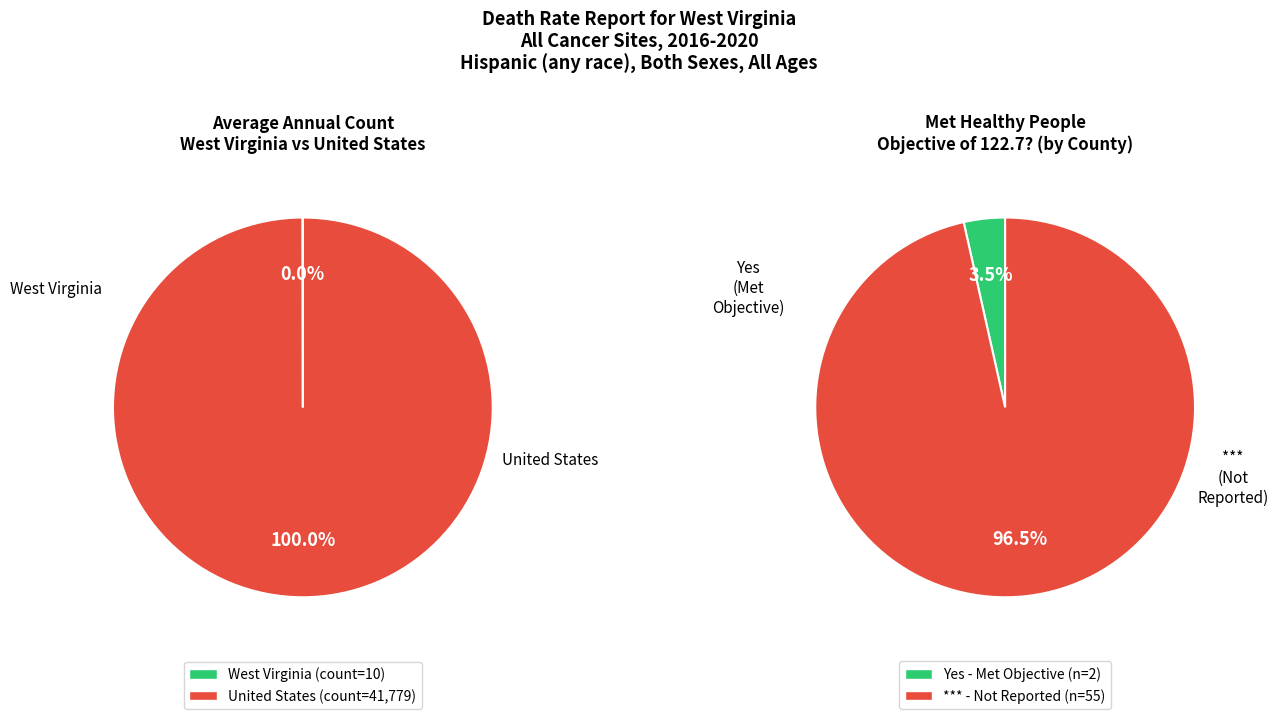

Which slice represents more than half of the pie?

United States